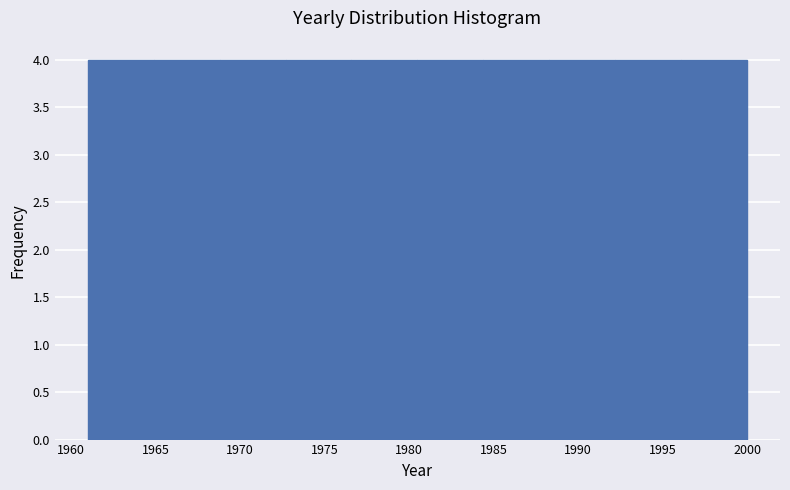

Reading left to right, list every bar in this chart as the range it spans on the x-axis followed by its height. Neither the bar edges nor the heights are printed on the chart, so give them approximately, as read against the axes.

1961.0 to 1964.9: 4
1964.9 to 1968.8: 4
1968.8 to 1972.7: 4
1972.7 to 1976.6: 4
1976.6 to 1980.5: 4
1980.5 to 1984.4: 4
1984.4 to 1988.3: 4
1988.3 to 1992.2: 4
1992.2 to 1996.1: 4
1996.1 to 2000.0: 4